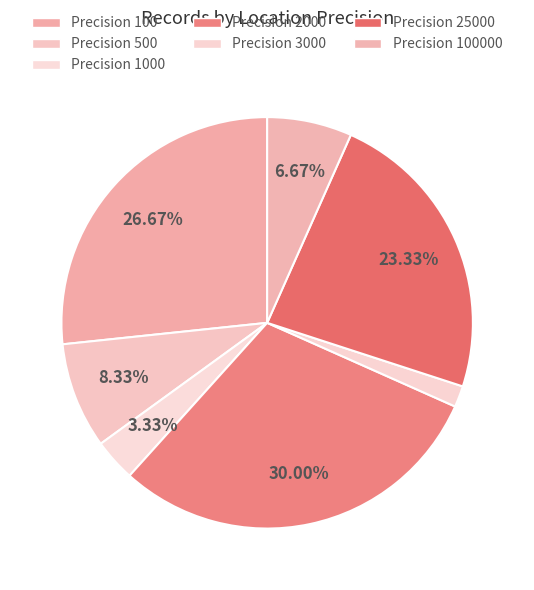

Rank the categories by value from highest to lowest.

Precision 2000, Precision 100, Precision 25000, Precision 500, Precision 100000, Precision 1000, Precision 3000